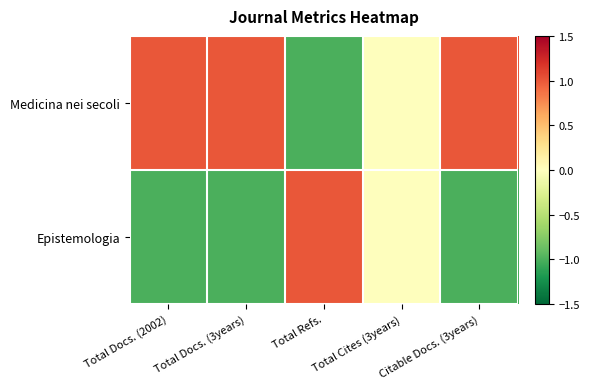

At which category is the sum across all series the highest?

Total Docs. (2002)